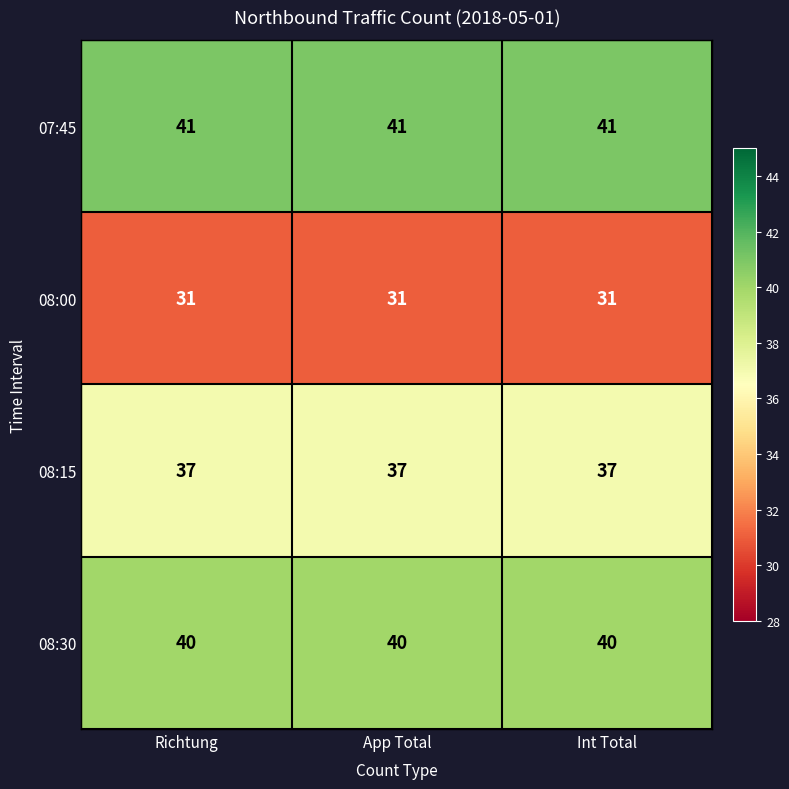

Read the 08:30 value at Richtung.

40